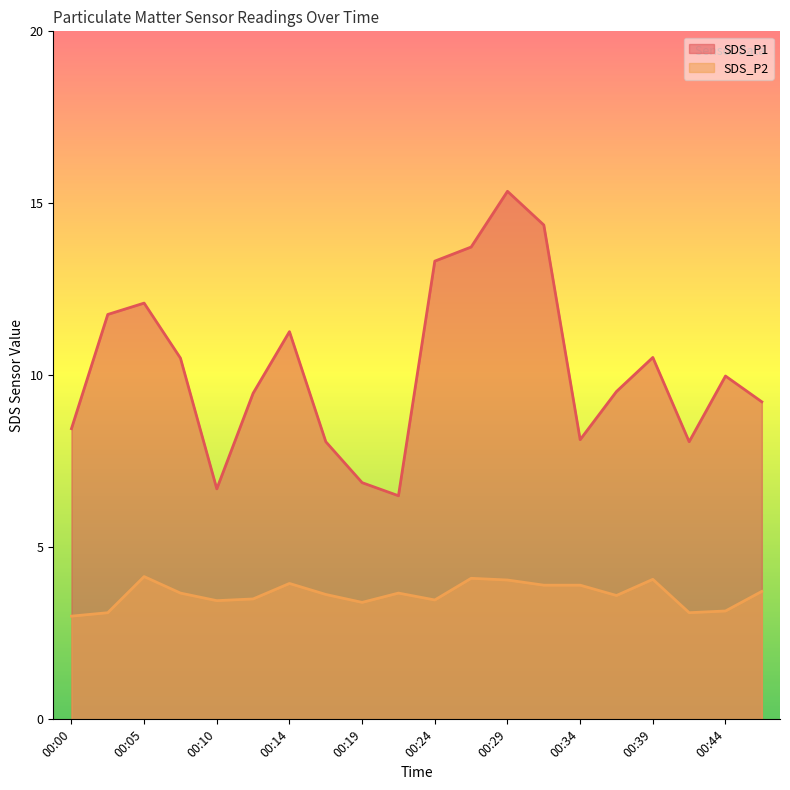

Rank the series at 00:44 from lowest to highest value.

SDS_P2, SDS_P1